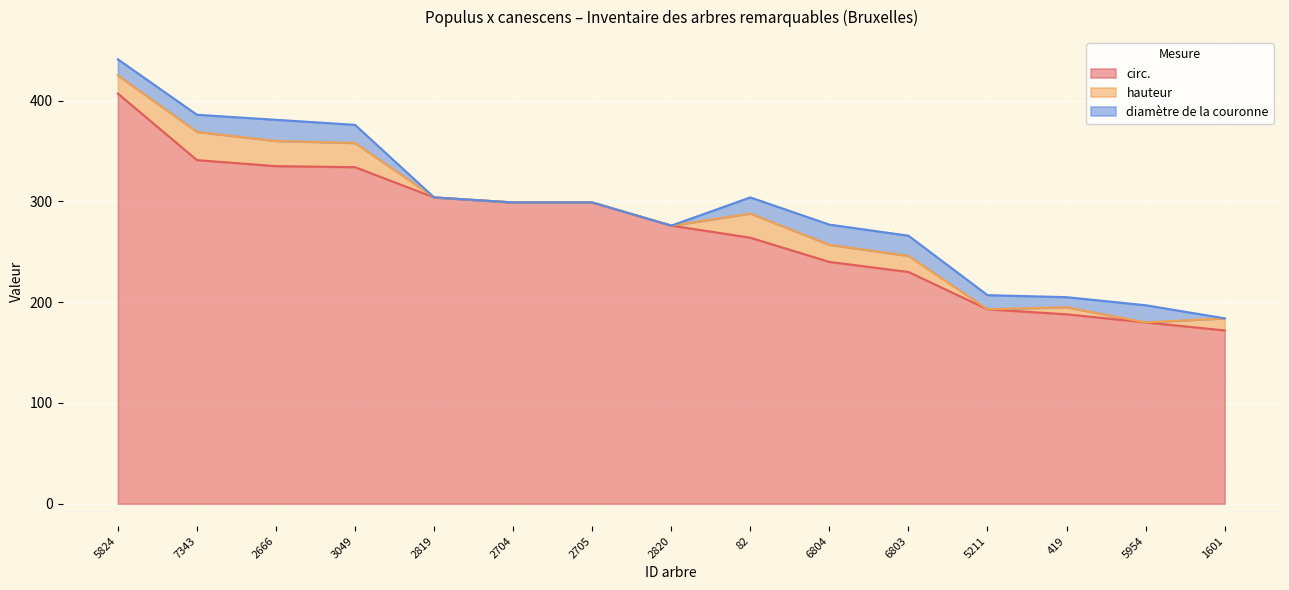

At which category does diamètre de la couronne reach its first local peak?

2666